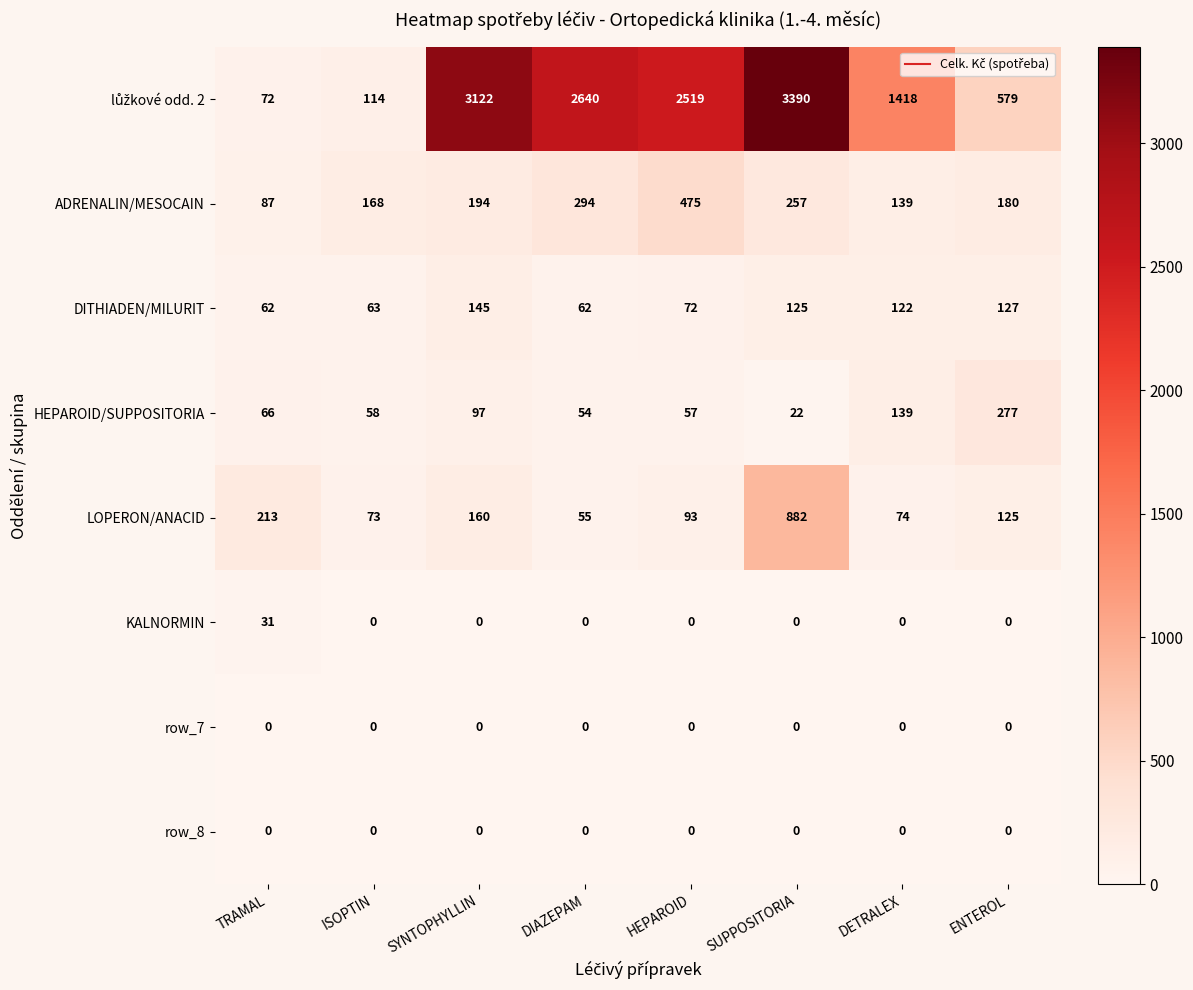

At which category is the sum across all series the highest?

SUPPOSITORIA